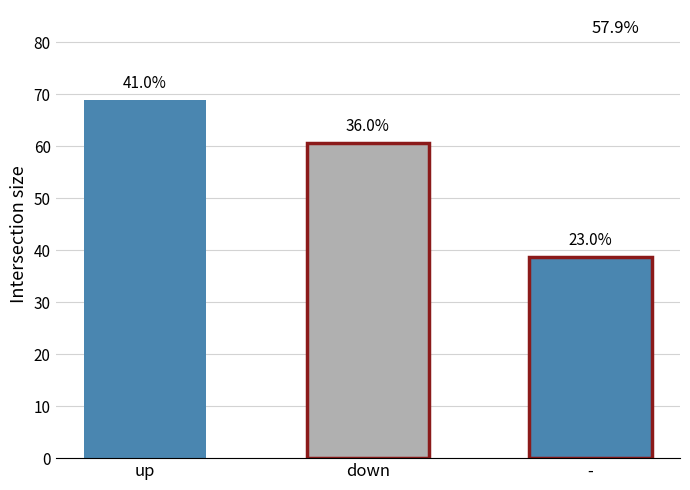

How many bars are there in total?

3